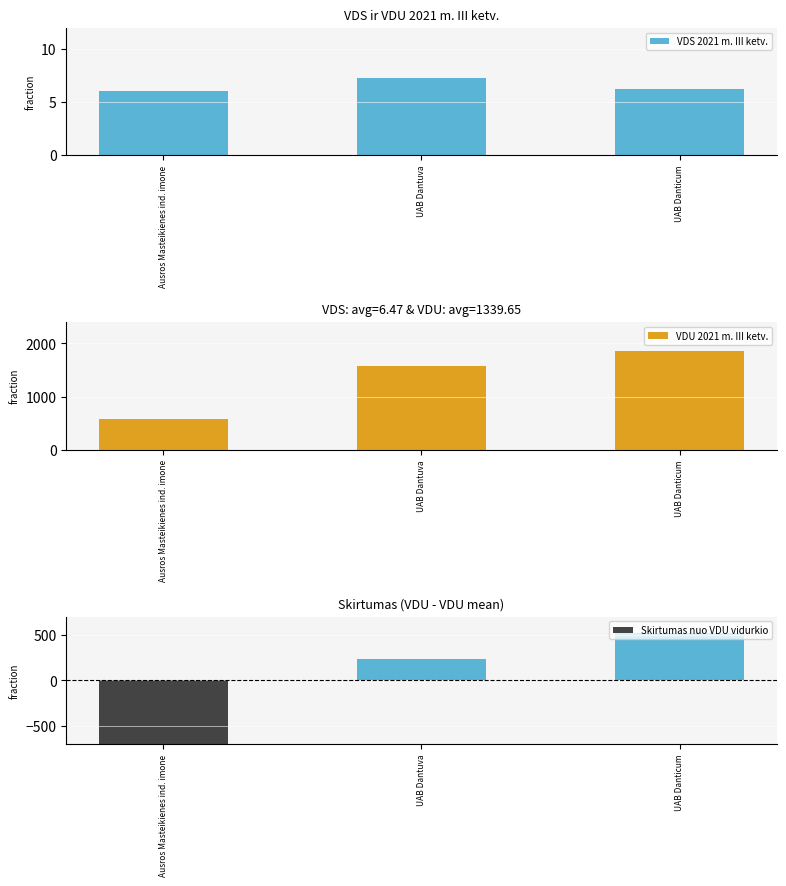

What is the value of the VDU 2021 m. III ketv. bar at the 2nd from the left?

1576.5